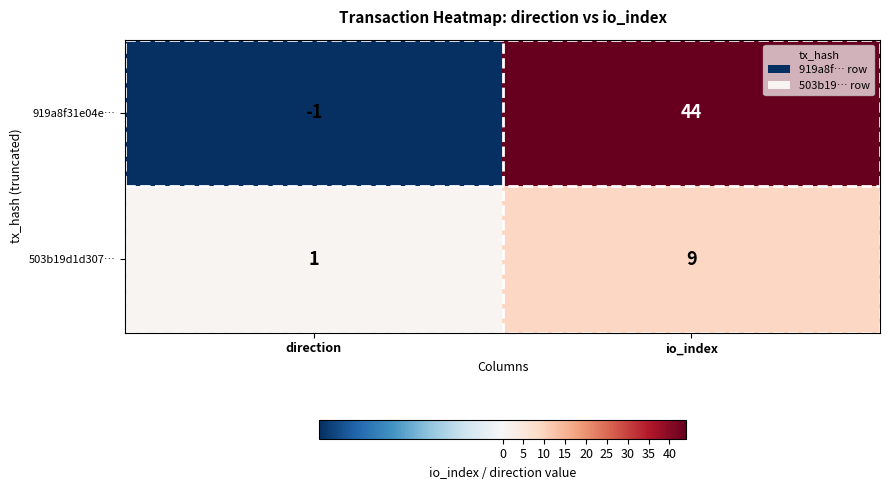

What is the approximate value of 919a8f31e04e… at io_index, to the nearest 10?

40